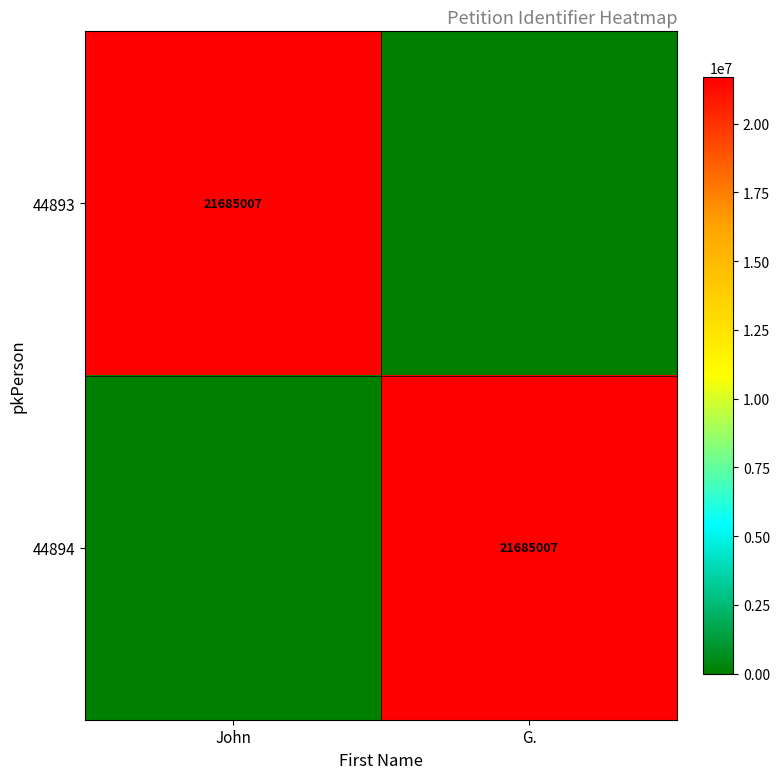

Is it true that 44894 equals 21685007 at G.?

True